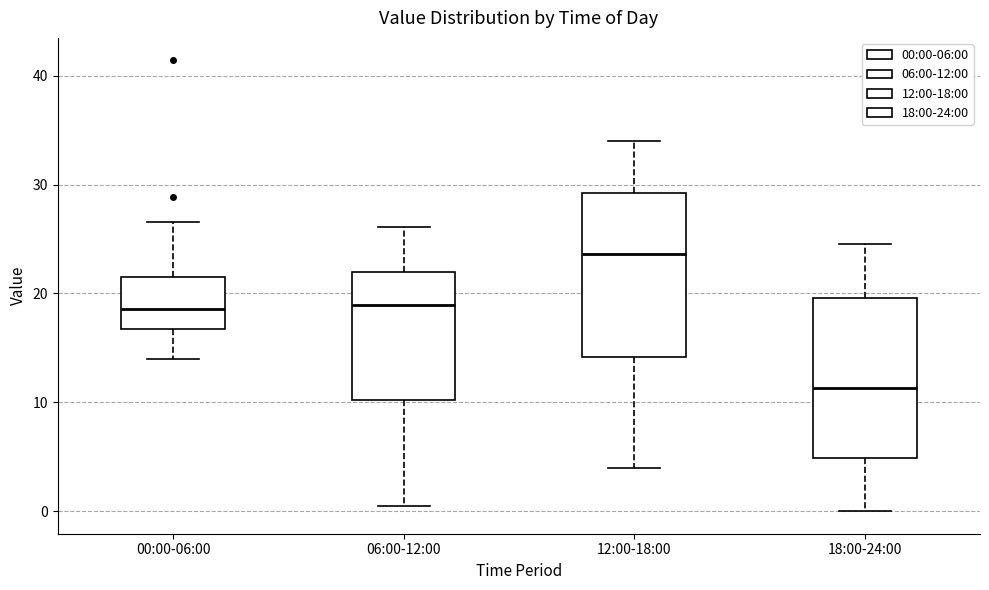

Where does the upper whisker of the box for 18:00-24:00 end on the y-axis? The values are not printed on the chart, so give them approximately, as read against the axis.

25